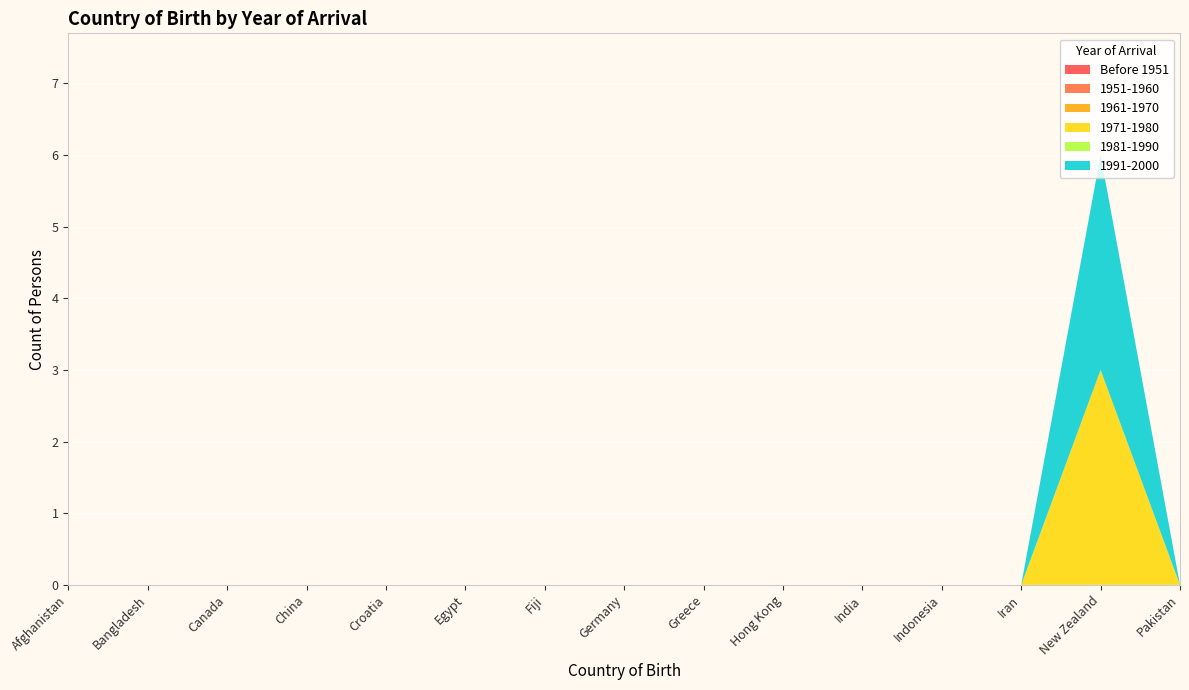

Reading left to right, list all the values displayed in this chart.

Before 1951: 0	0	0	0	0	0	0	0	0	0	0	0	0	0	0
1951-1960: 0	0	0	0	0	0	0	0	0	0	0	0	0	0	0
1961-1970: 0	0	0	0	0	0	0	0	0	0	0	0	0	0	0
1971-1980: 0	0	0	0	0	0	0	0	0	0	0	0	0	3	0
1981-1990: 0	0	0	0	0	0	0	0	0	0	0	0	0	0	0
1991-2000: 0	0	0	0	0	0	0	0	0	0	0	0	0	3	0